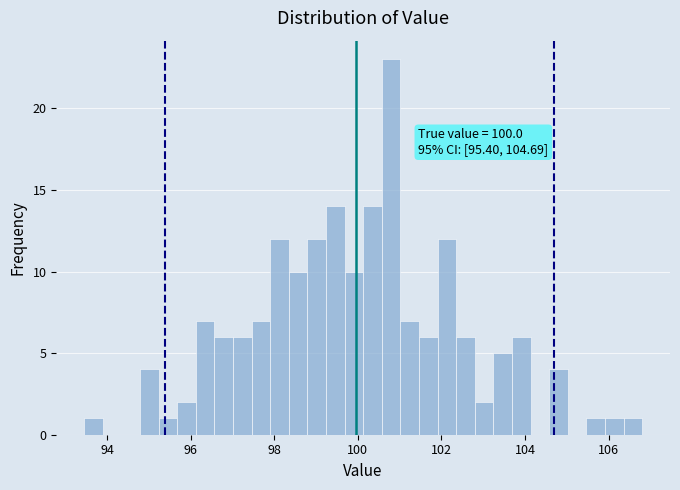

Read against the x-axis, roughly where is the centre of the tallest bar?

100.8